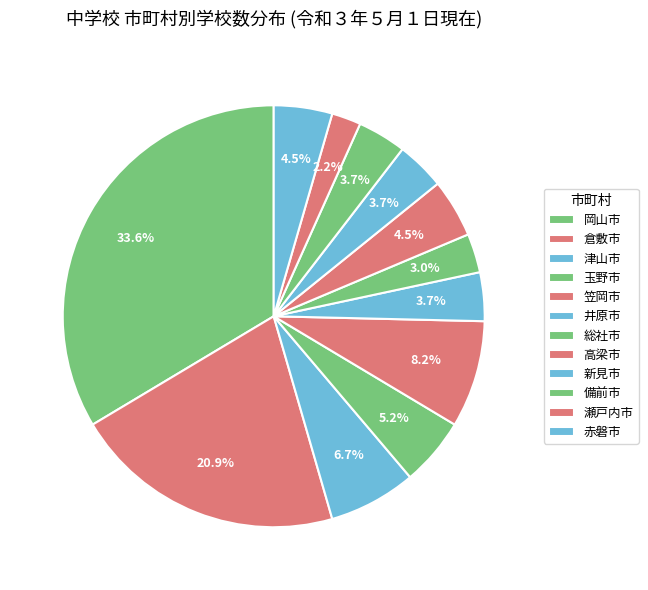

Does 備前市 account for over 50% of the chart?

No